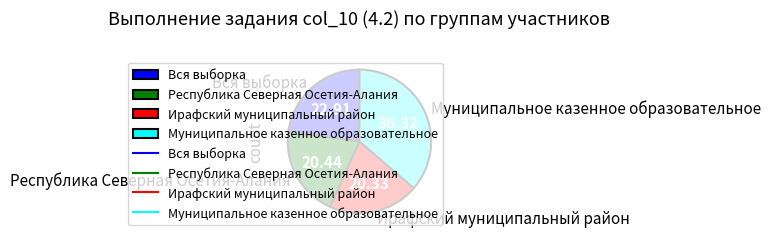

Which has a higher value, Ирафский муниципальный район or Муниципальное казенное образовательное?

Муниципальное казенное образовательное